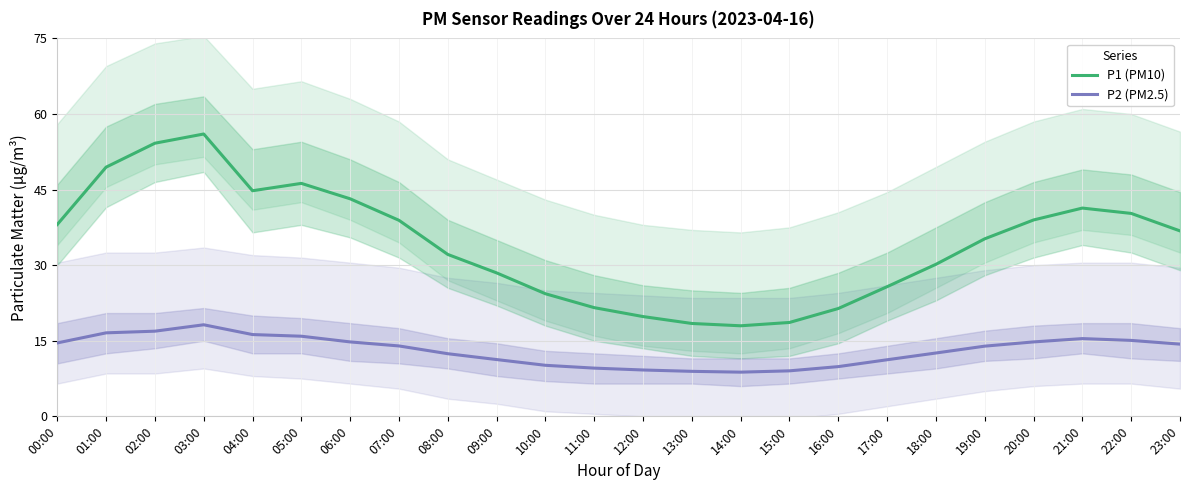

Does the chart display data point markers on the line(s)?

No